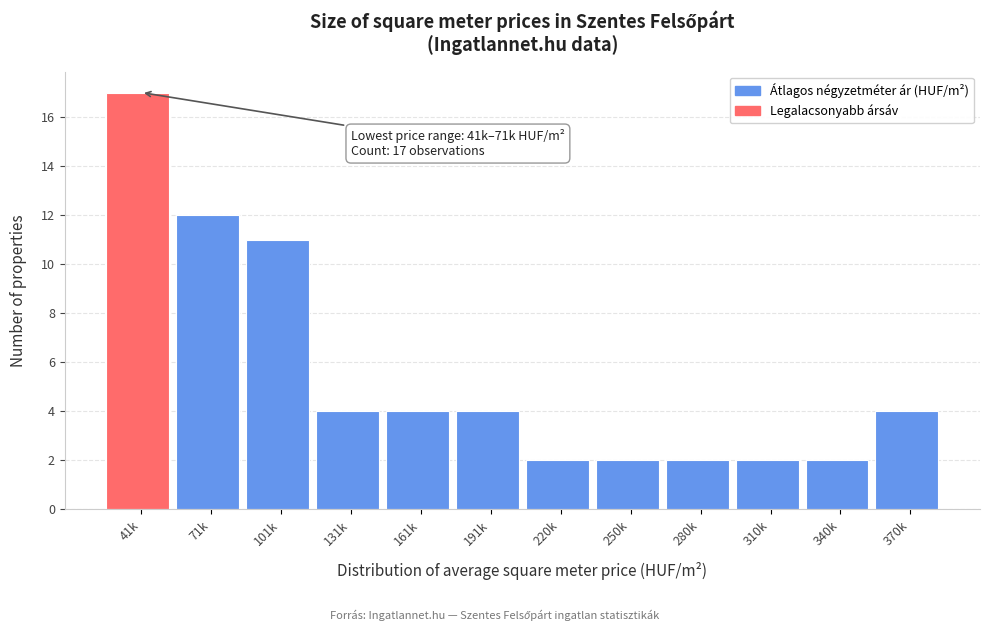

Reading left to right, transcribe all the data shown in this chart.

17	12	11	4	4	4	2	2	2	2	2	4